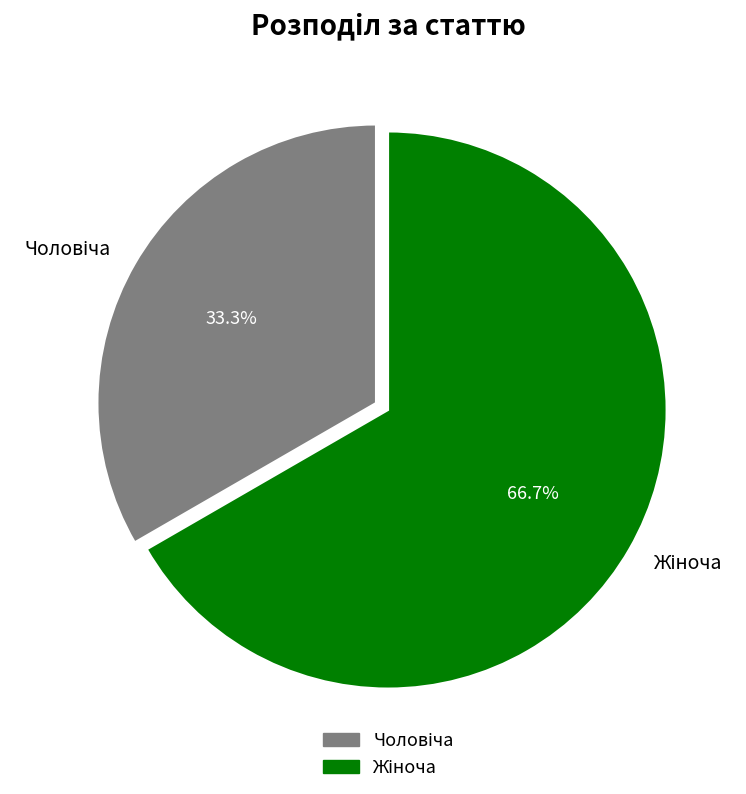

Is there any slice that represents more than half of the pie?

Yes